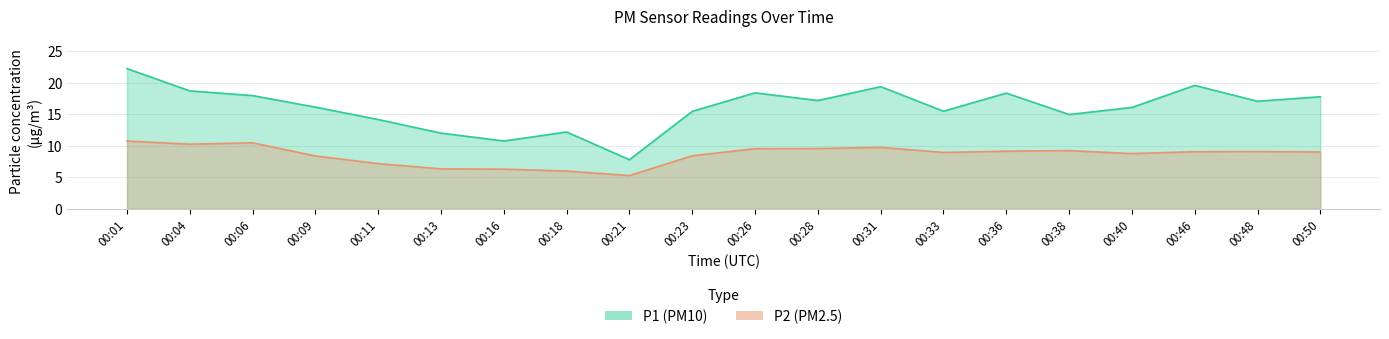

What is the average value of the P1 series?

16.1